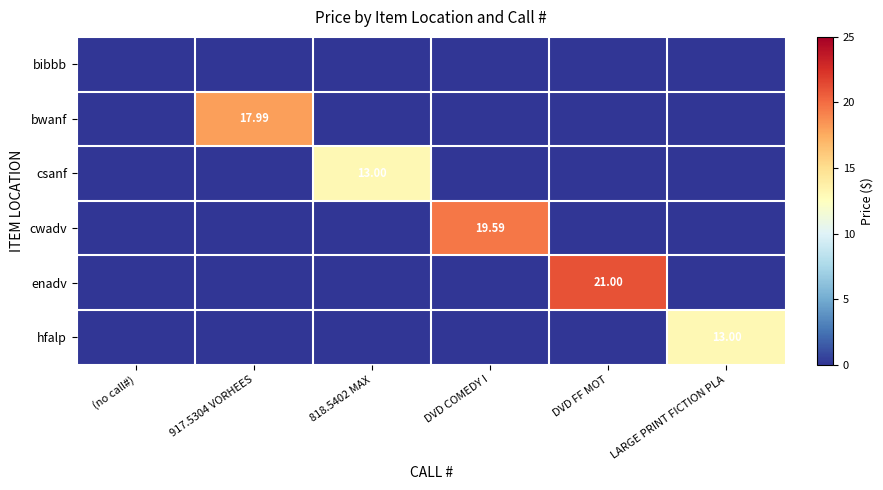

The value of bibbb at DVD COMEDY I is 0.0. True or false?

True